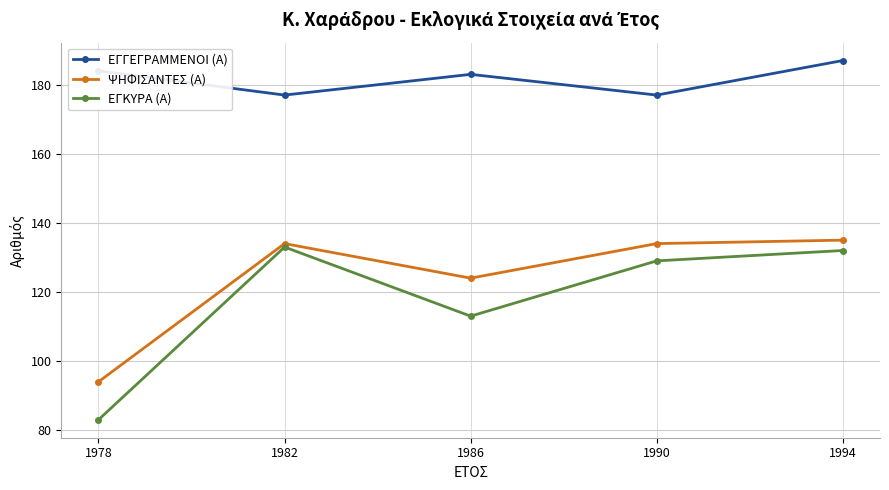

Which series has the largest range (max minus min)?

ΕΓΚΥΡΑ (Α)